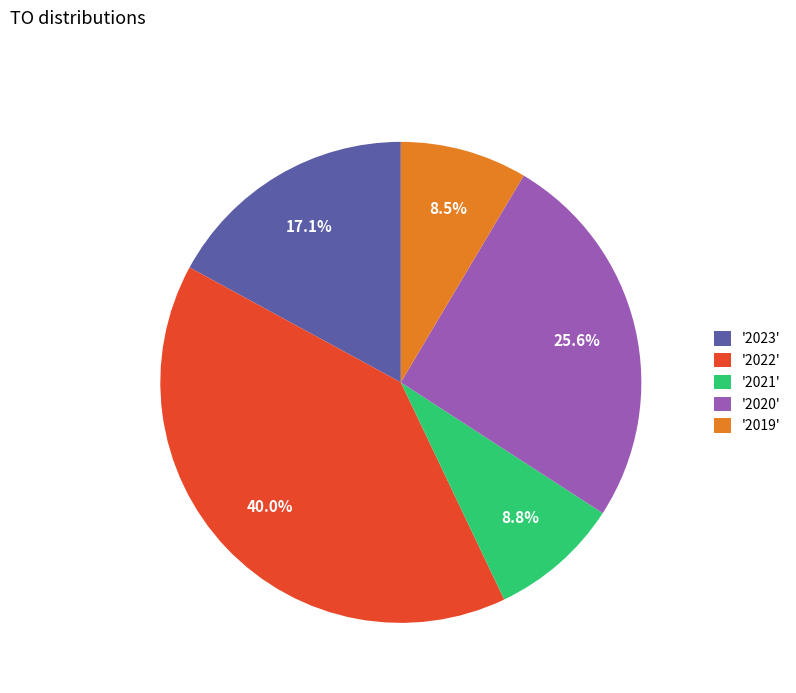

Which slice is the largest?

'2022'